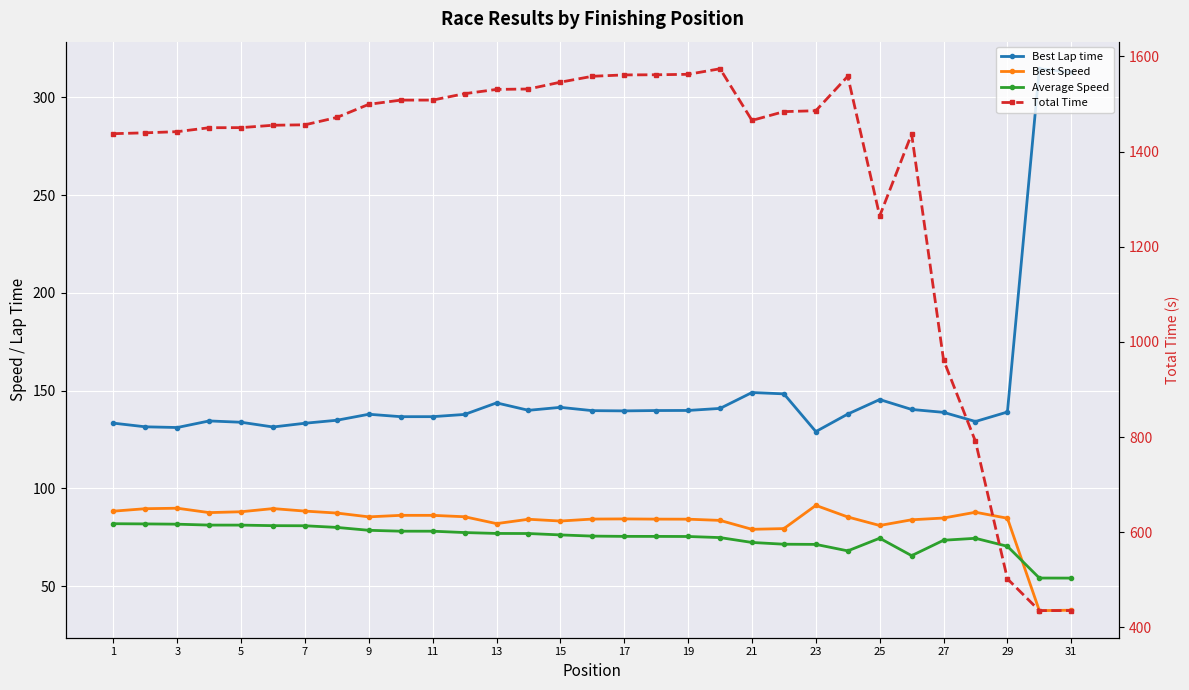

List the series in order of their peak value, lowest first.

Average Speed, Best Speed, Best Lap time, Total Time